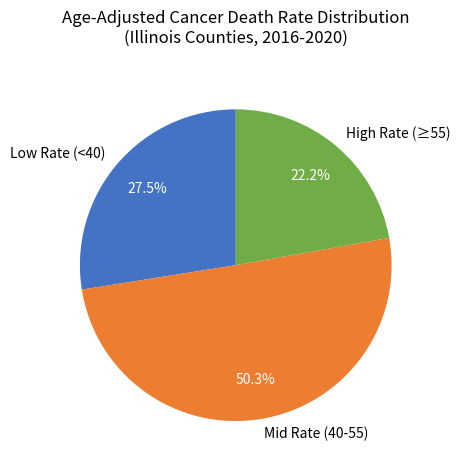

Count the number of slices in the pie.

3